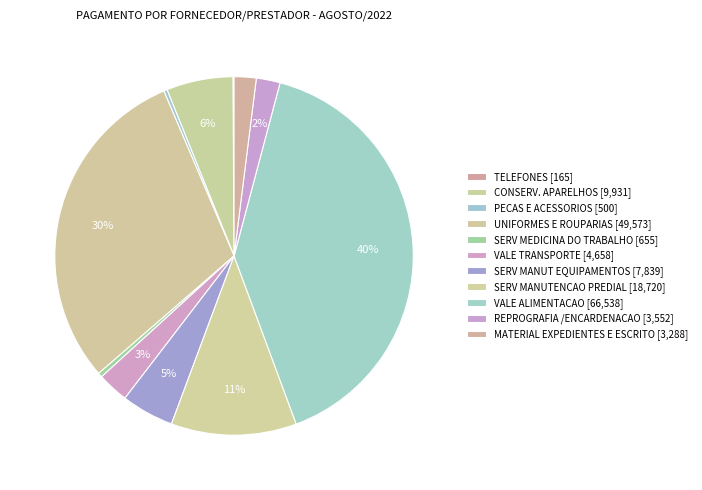

How many slices are in this pie chart?

11